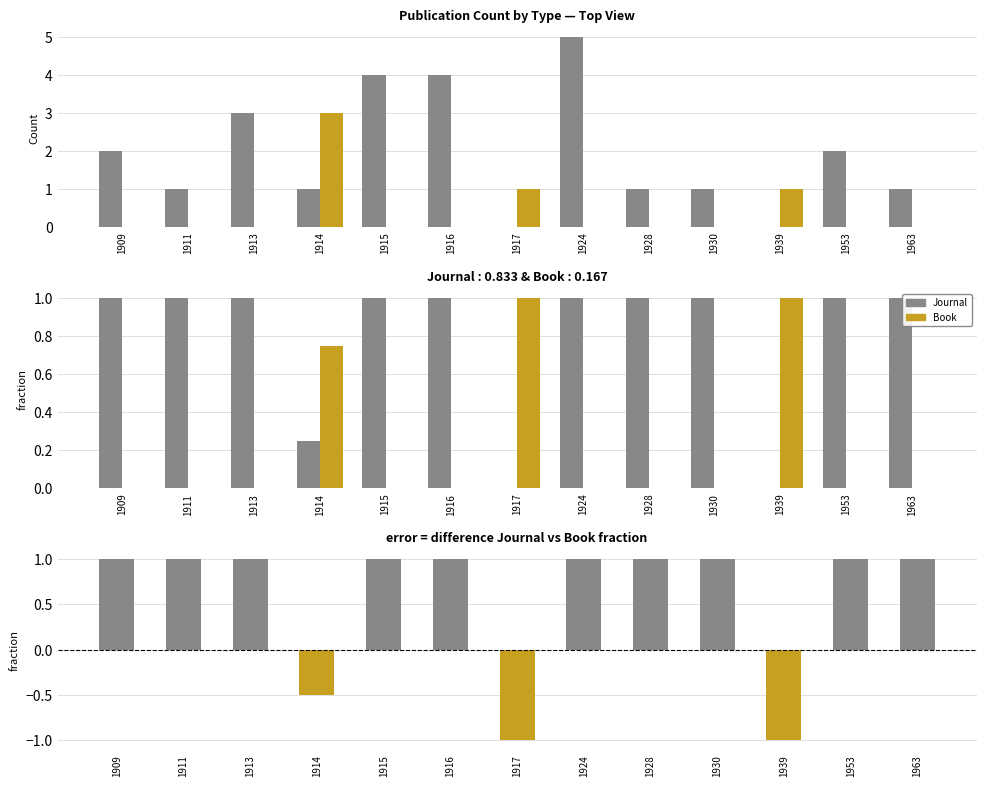

True or false: Journal has a value of 1.0 at 1911.

True